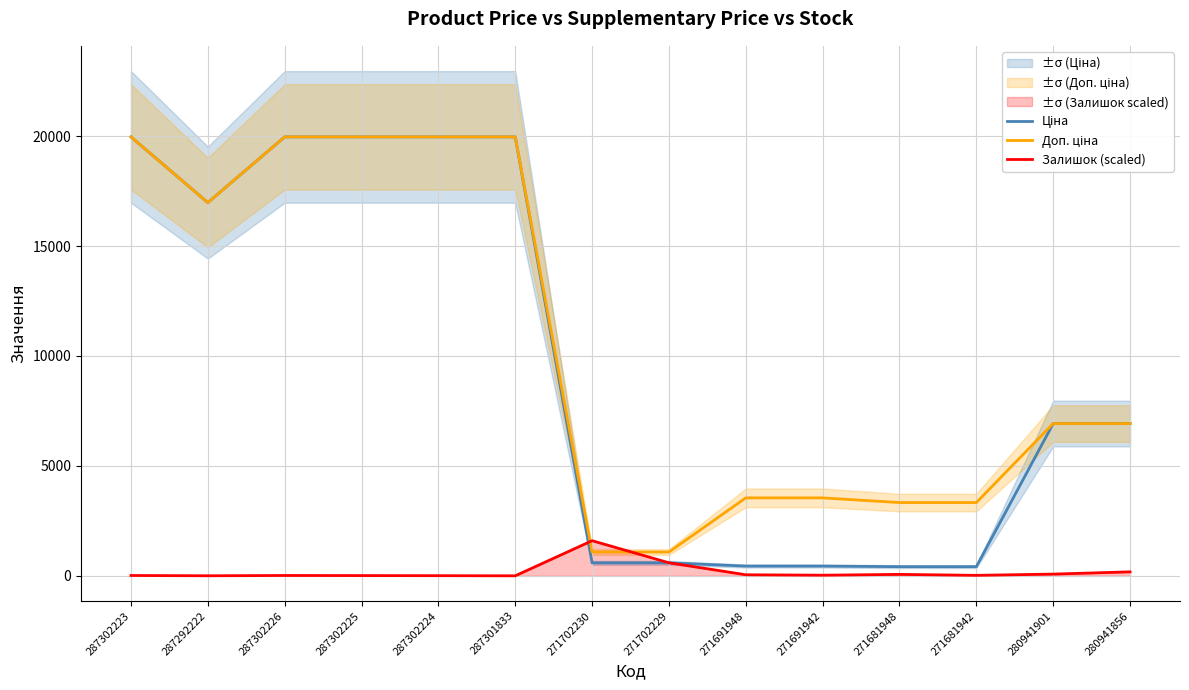

What value does the Ціна series have at 271681948?

416.6